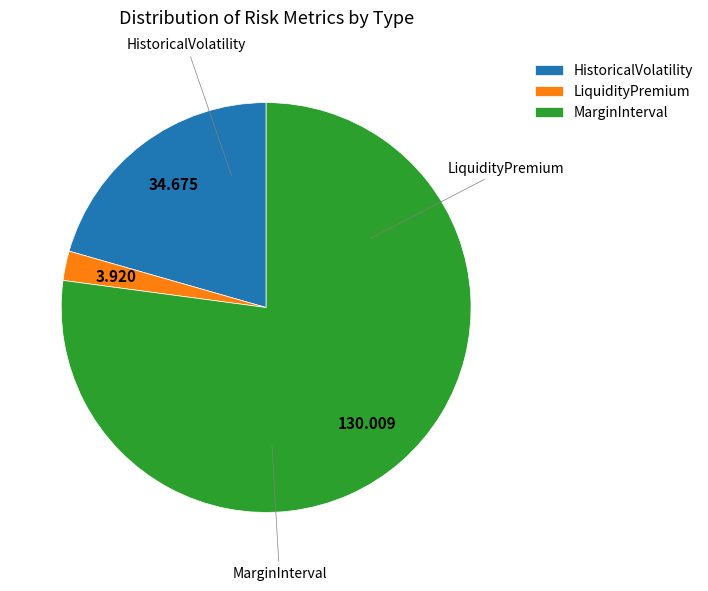

Rank the categories by value from lowest to highest.

LiquidityPremium, HistoricalVolatility, MarginInterval